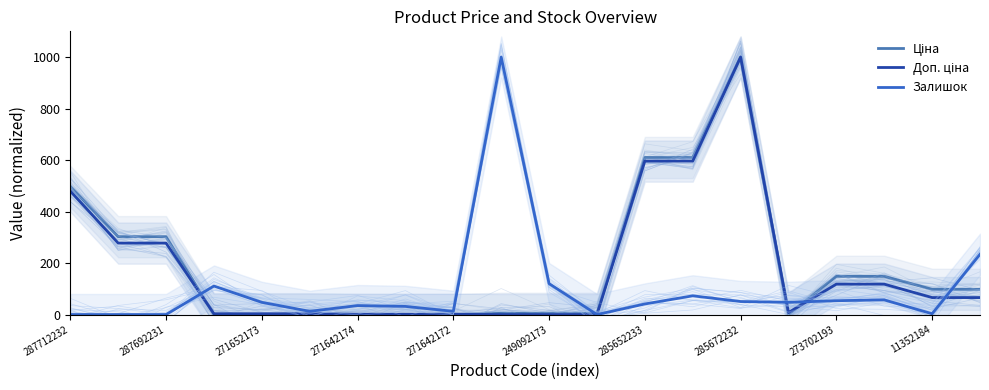

How many intersections are there between Залишок and Доп. ціна?

4